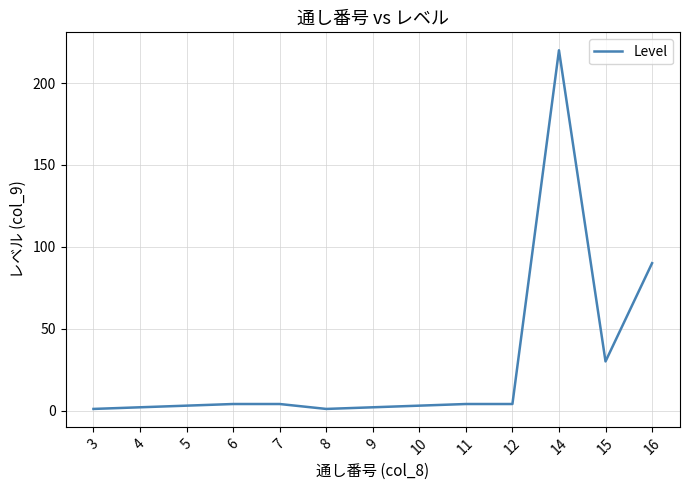

Which category has the highest value across all series?

14